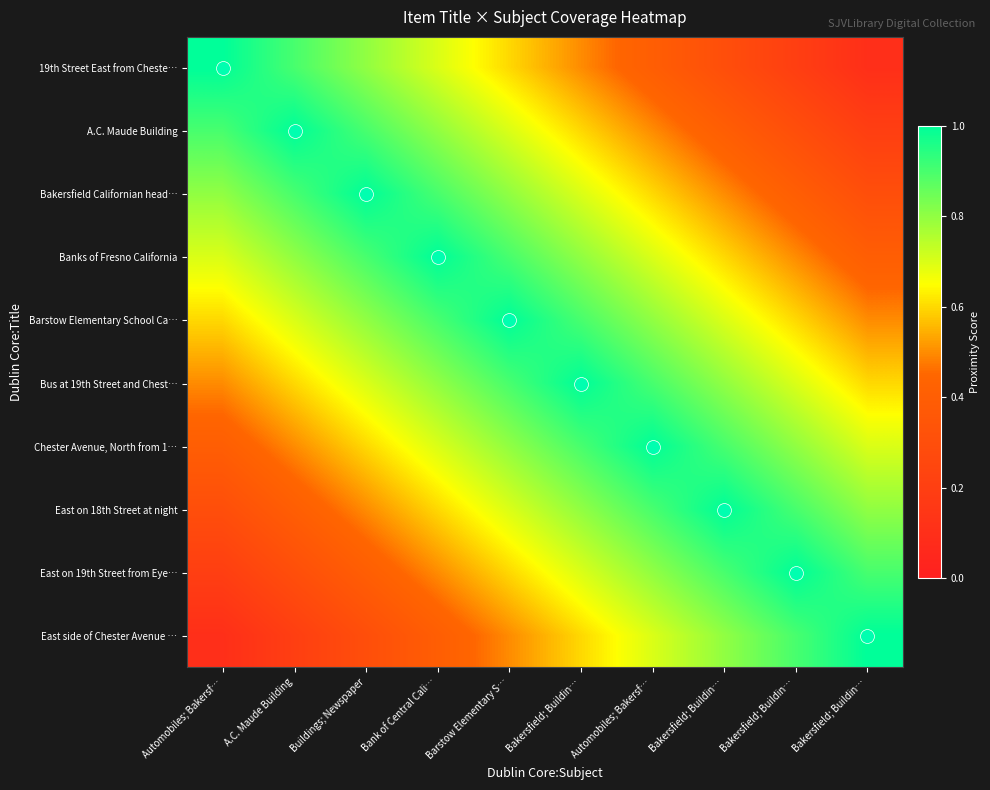

What is the greatest value displayed?

1.0